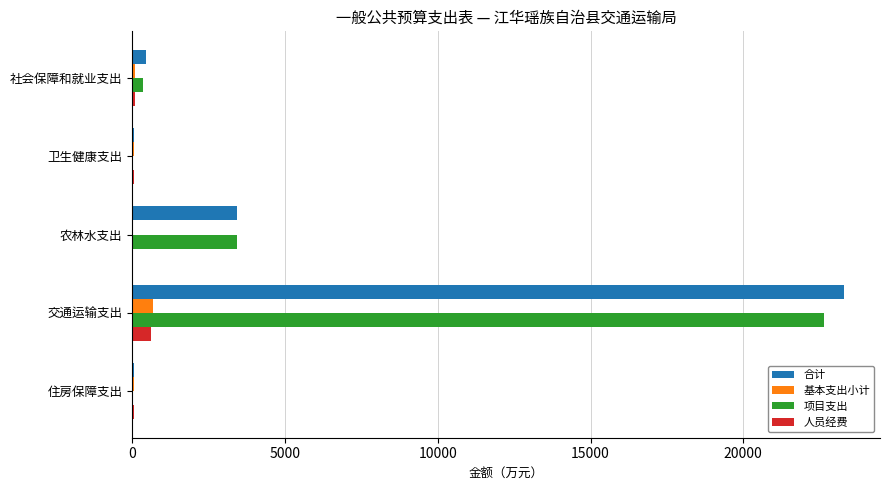

True or false: 基本支出小计 has a value of 672.3 at 交通运输支出.

True